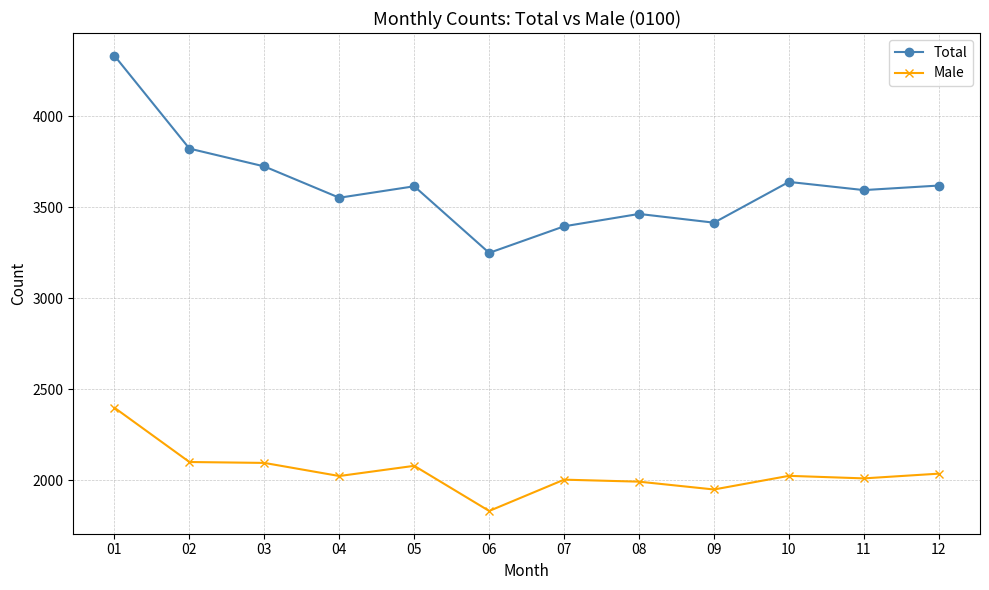

How many data points does each series have?

12